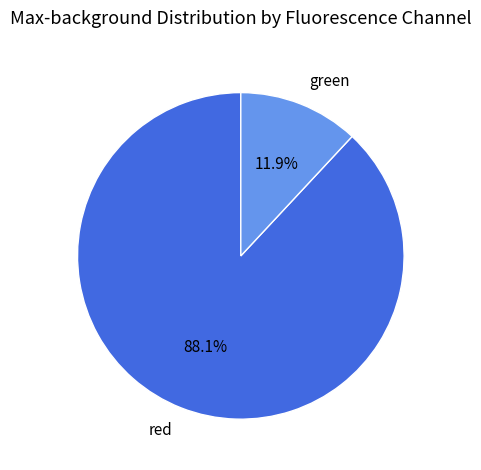

What is the ratio of the value at red to the value at green?

7.4